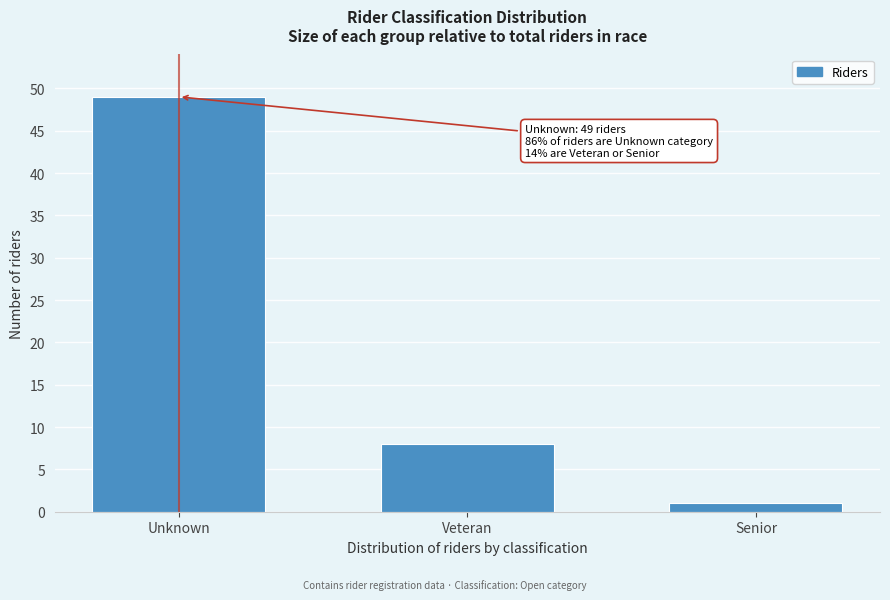

Reading left to right, transcribe all the data shown in this chart.

49	8	1